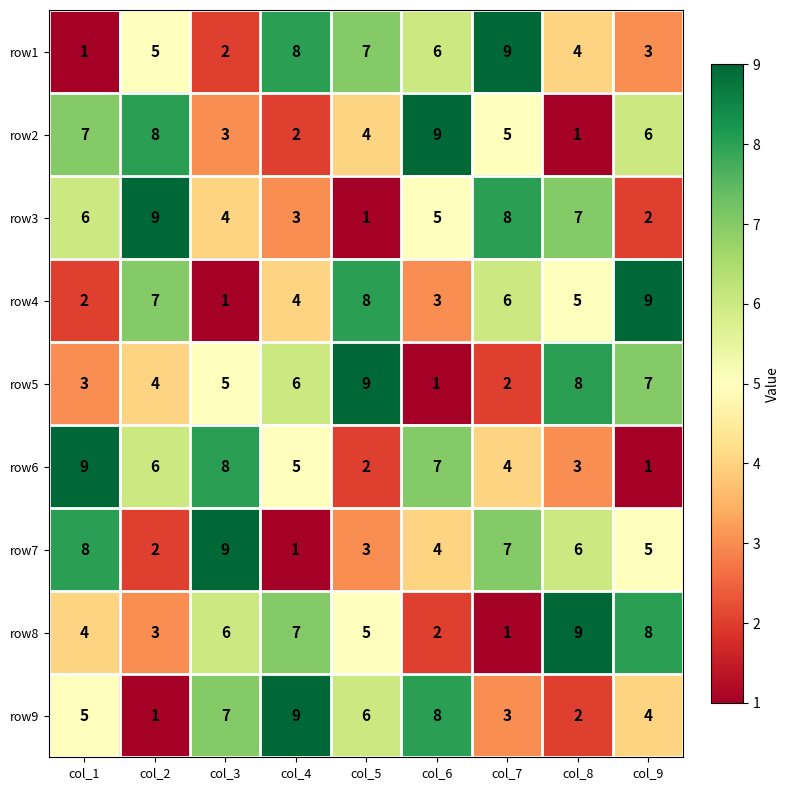

What is the smallest value displayed?

1